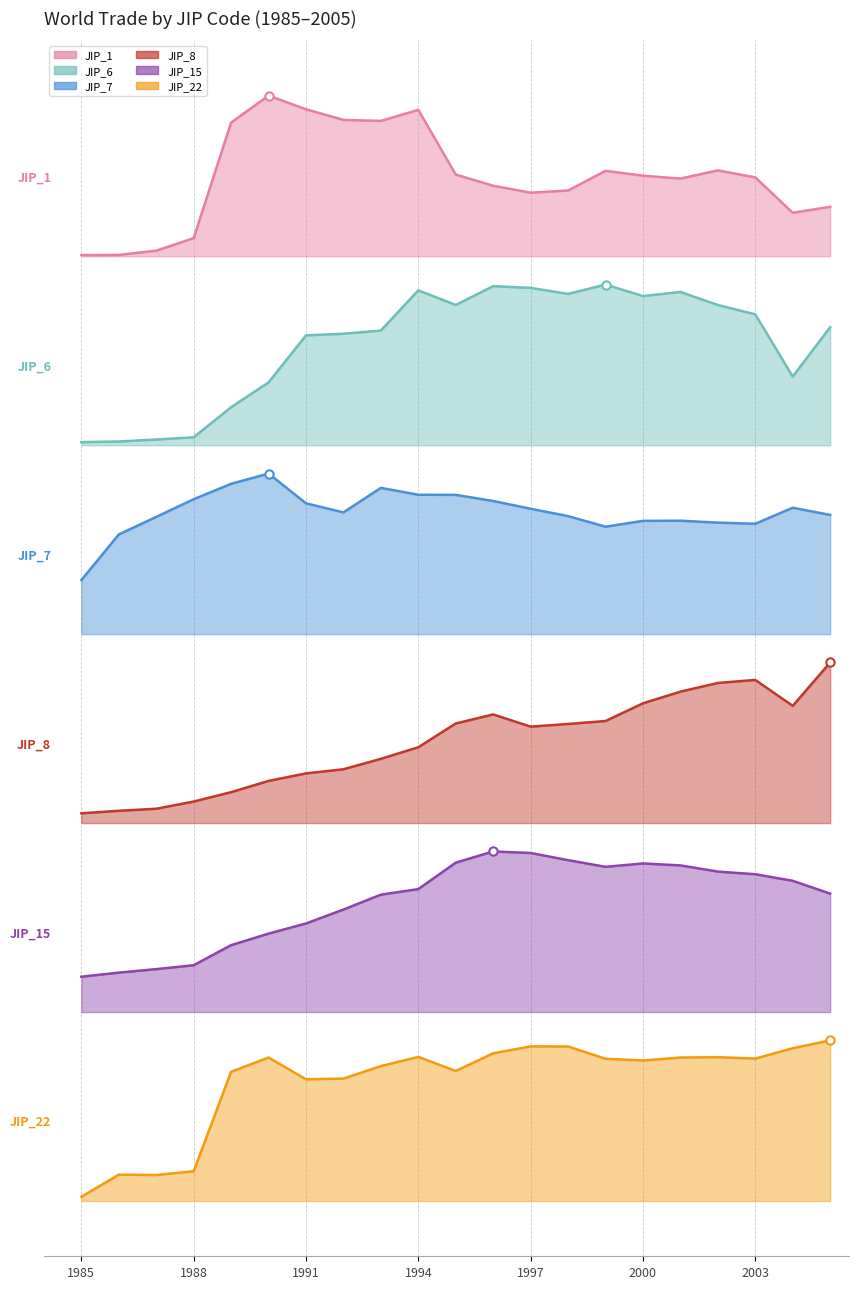

What is the difference between the JIP_15 values at 2001 and 2004?

2036.1